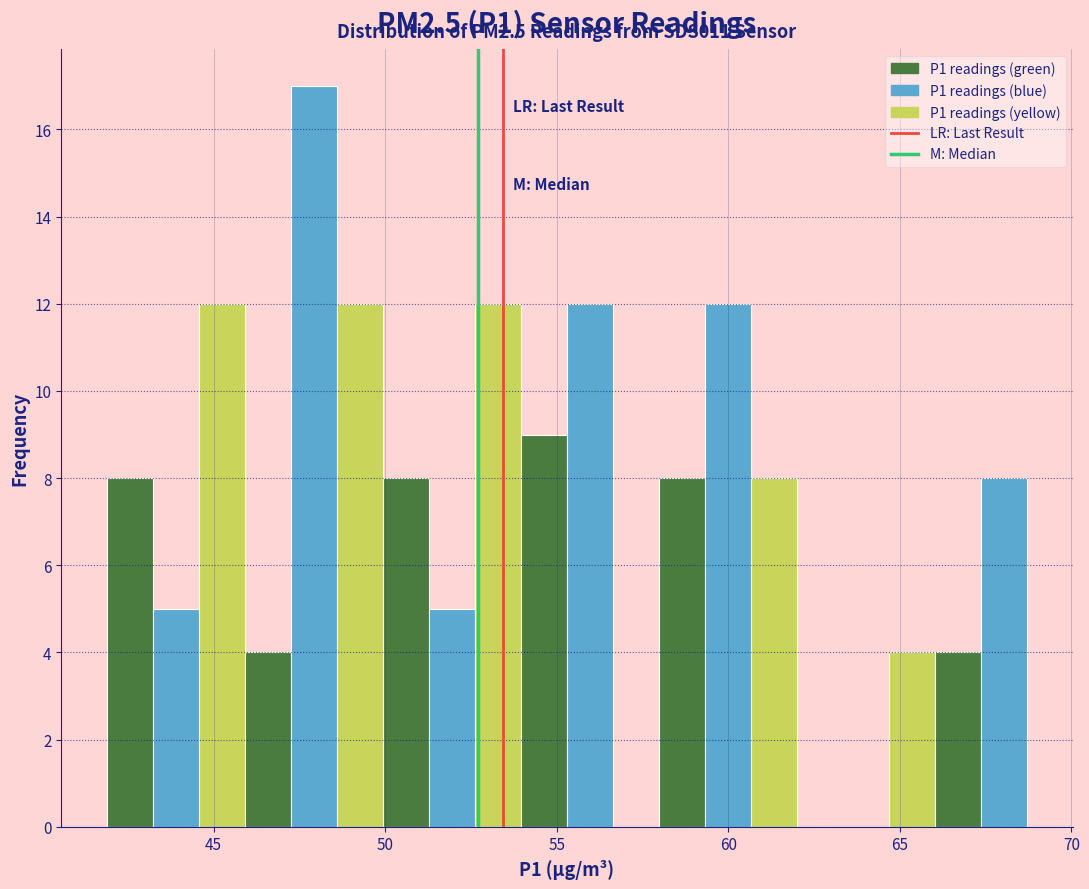

Read against the x-axis, roughly where is the centre of the tallest bar?

48.0